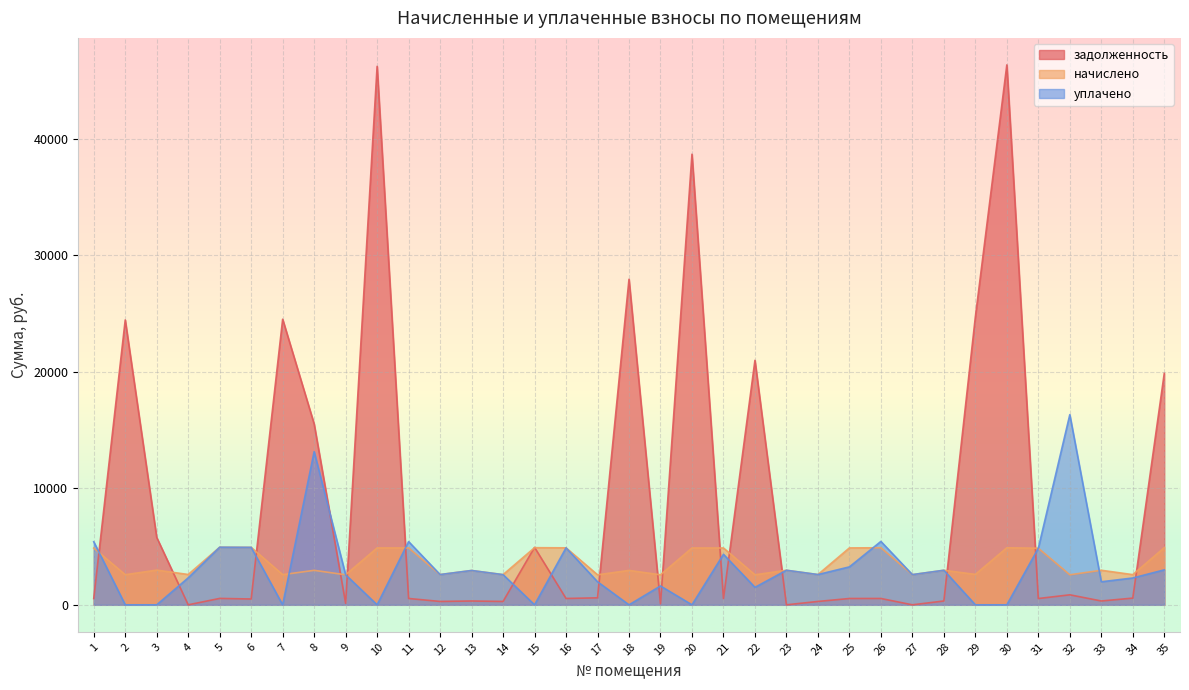

What is the average value of the задолженность series?

8820.5